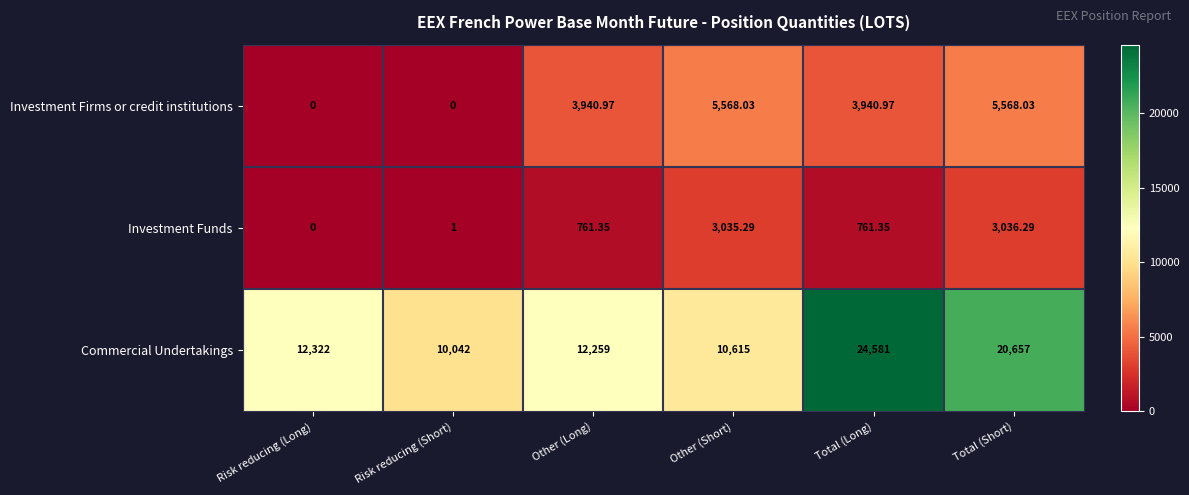

Which category has the highest value in the Commercial Undertakings series?

Total (Long)